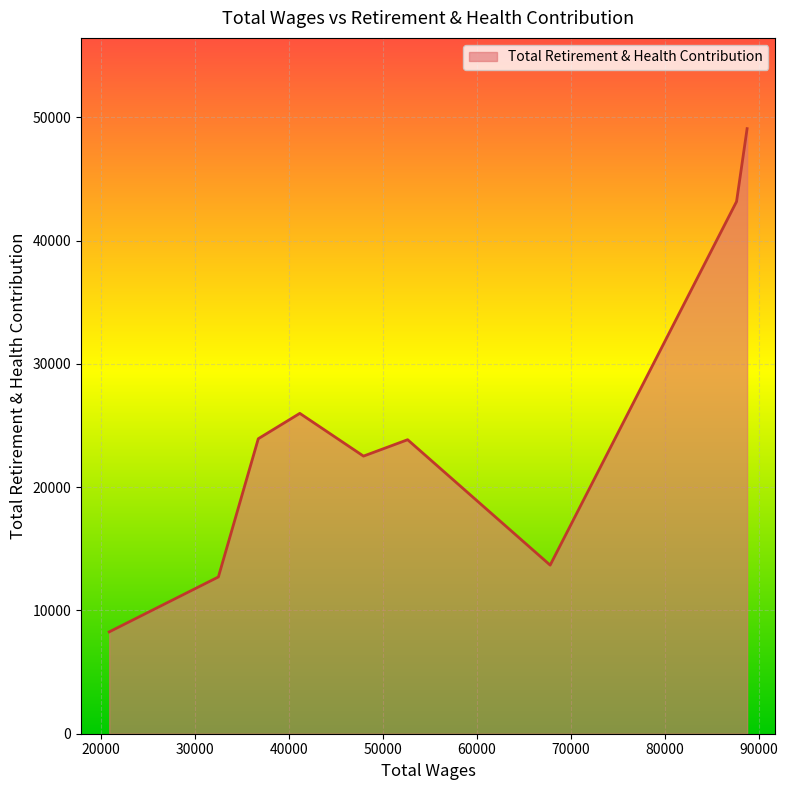

What is the greatest value displayed?

49092